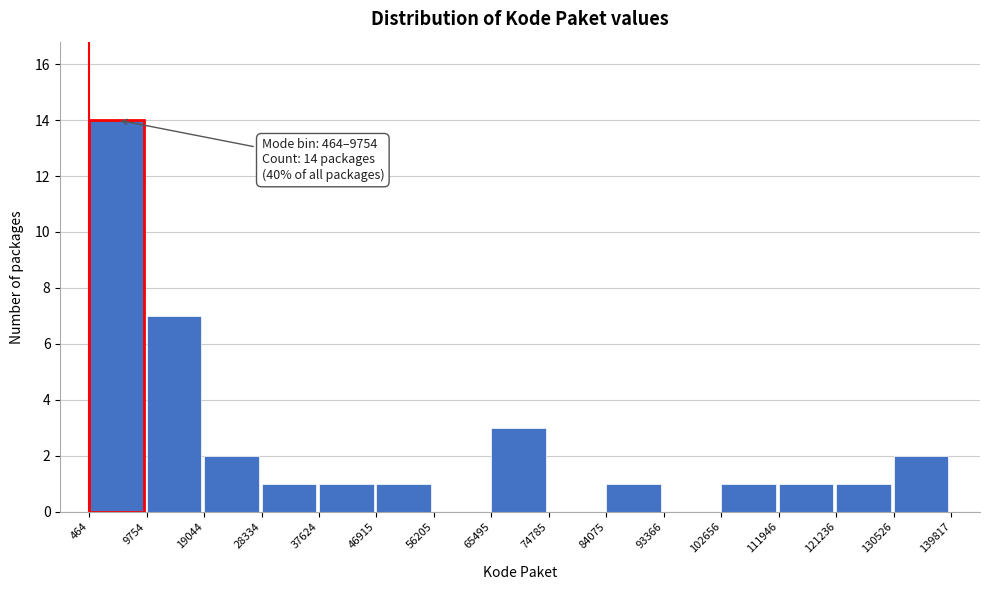

Over which range of the x-axis is the bar tallest?

464 to 9754